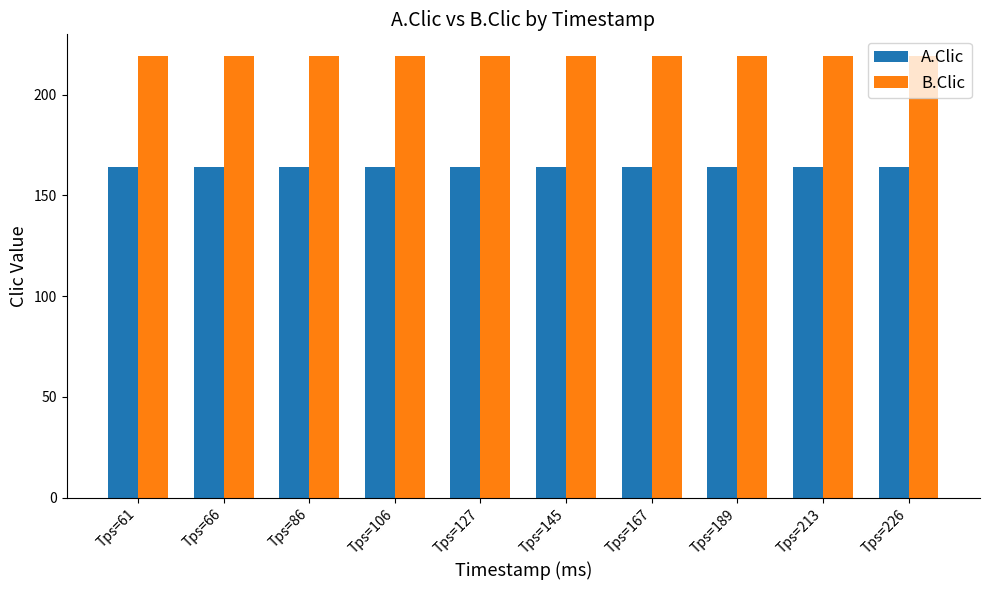

Reading left to right, what are all the values shown in this chart?

A.Clic: 164	164	164	164	164	164	164	164	164	164
B.Clic: 219	219	219	219	219	219	219	219	219	219